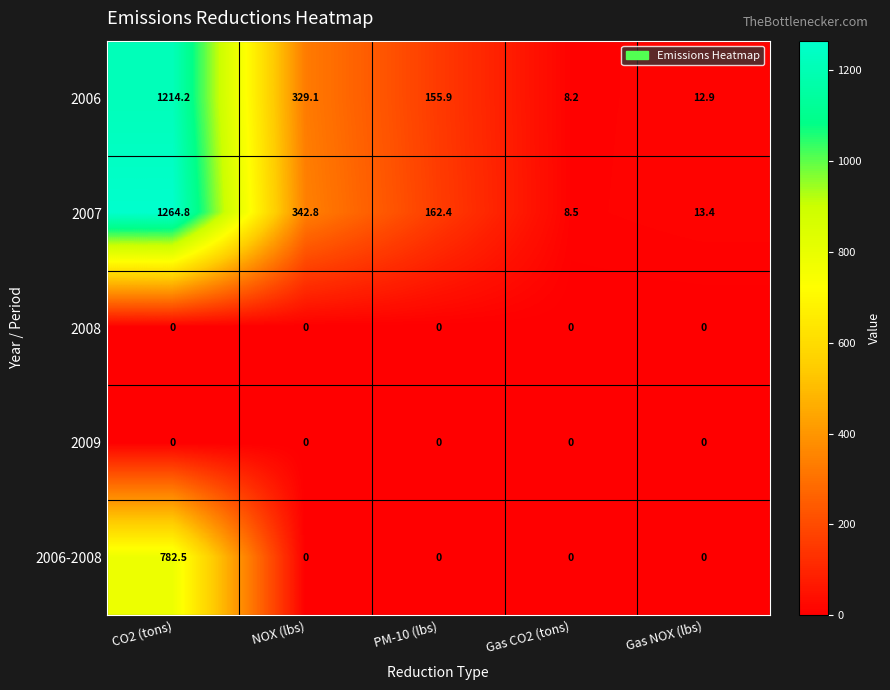

Which label corresponds to the largest value in the chart?

CO2 (tons)